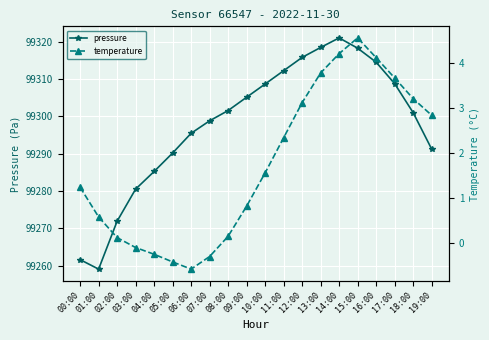

What position from the left is 14:00?

15